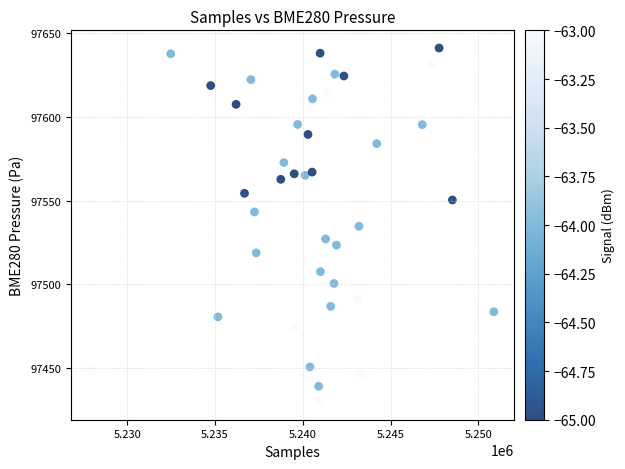

What is the range of X values (max minus min)?

22953.0